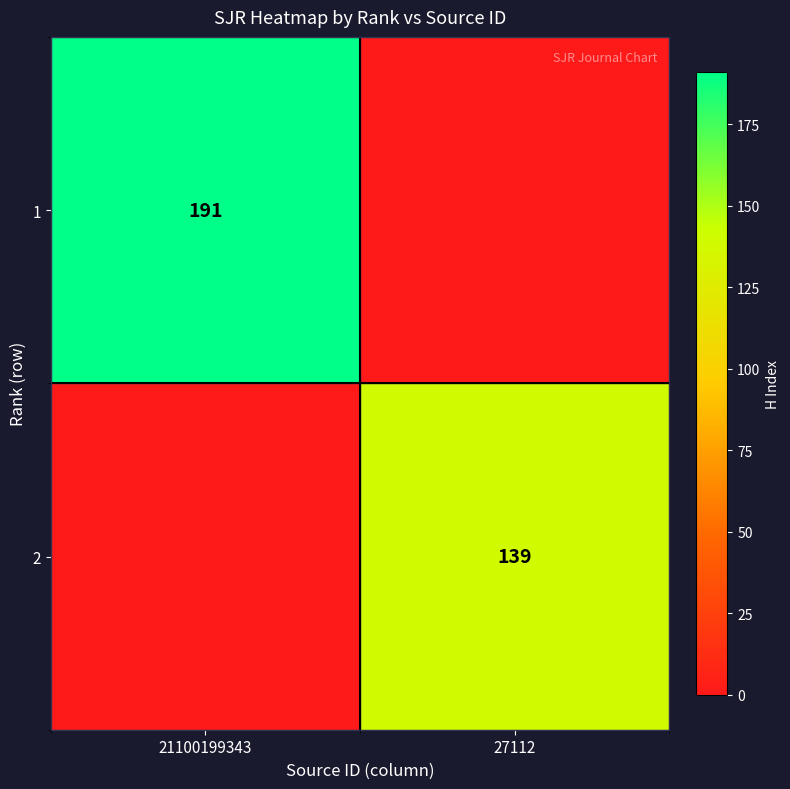

Is the value of 2 at 27112 greater than the value of 1 at 21100199343?

No